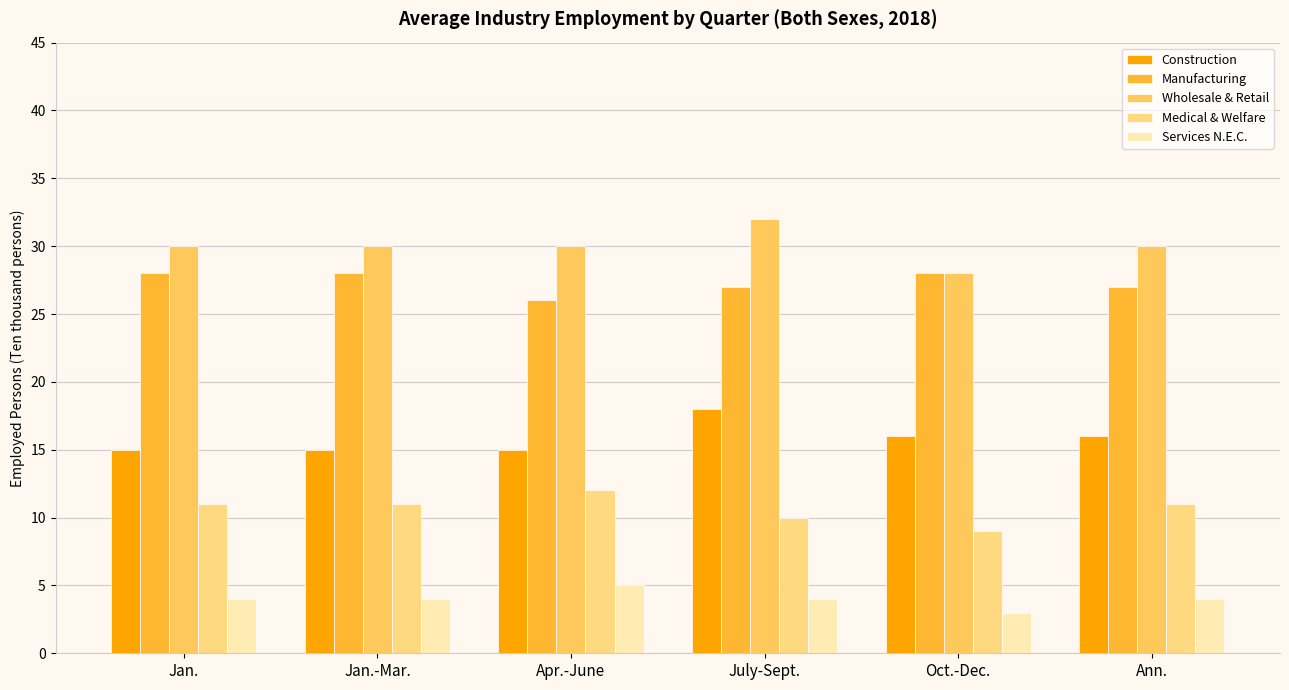

The value of Services N.E.C. at Ann. is 1. True or false?

False